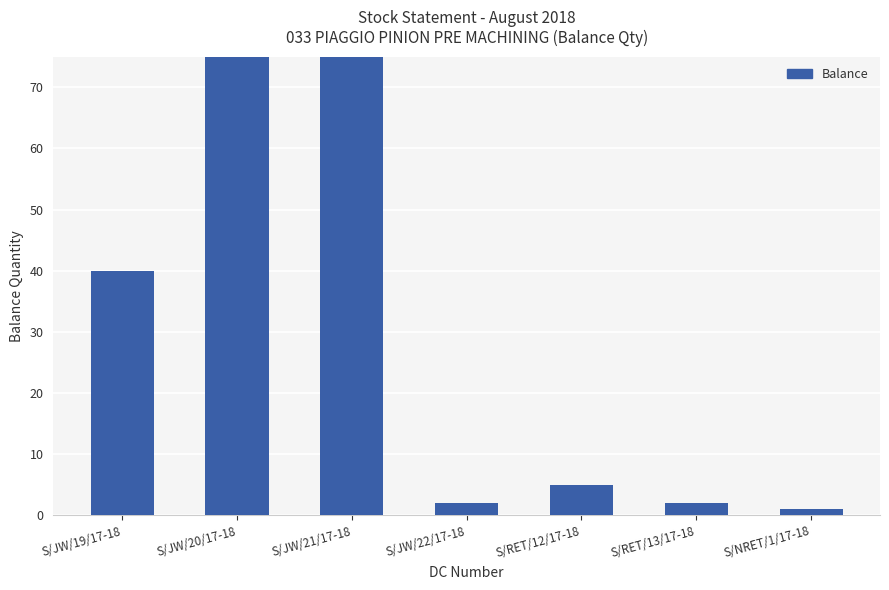

The chart shows a value of 8 at S/RET/12/17-18. True or false?

False